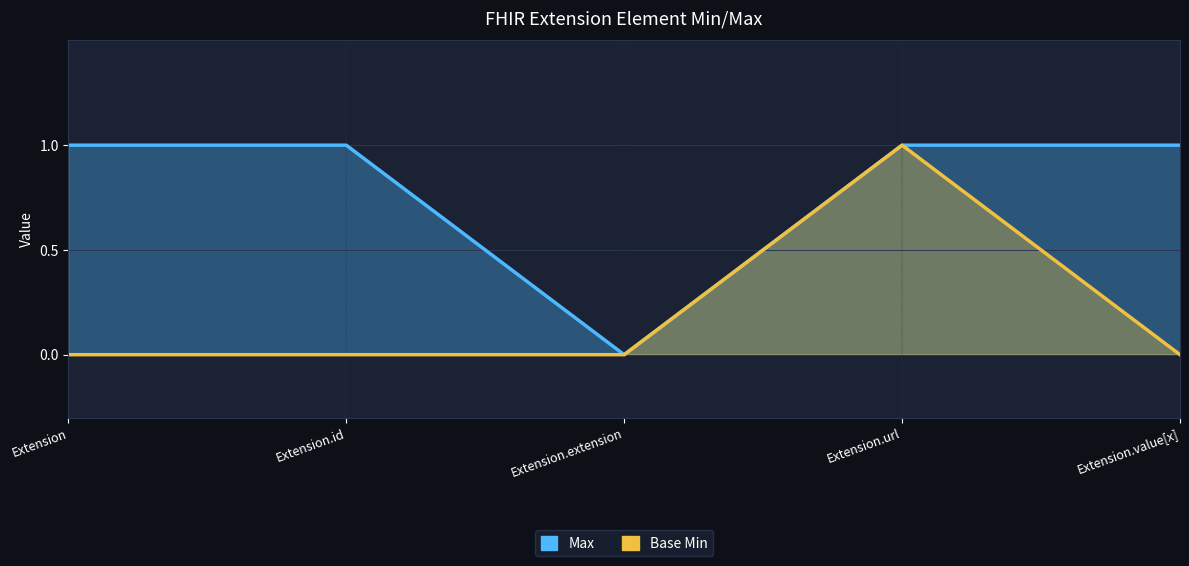

What is the difference between the maximum and minimum values in the Base Min series?

1